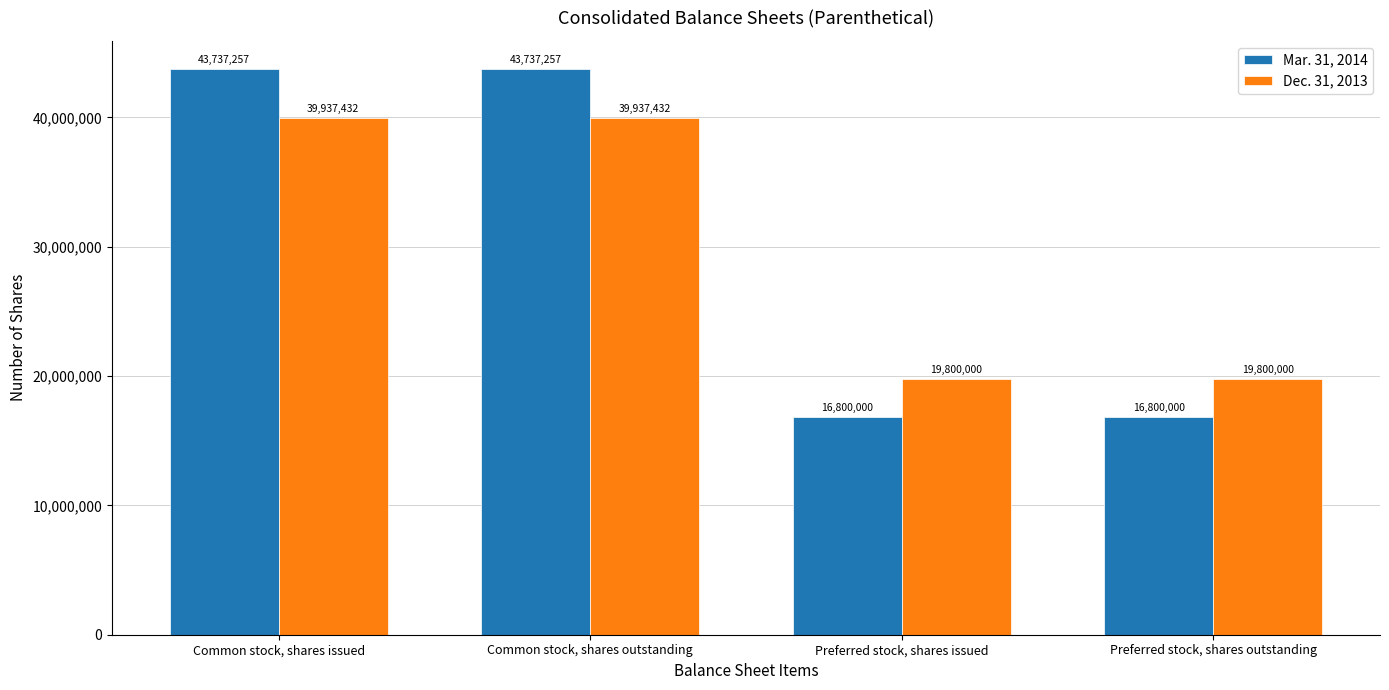

Reading left to right, extract all data points from this chart.

Mar. 31, 2014: Common stock, shares issued=43737257	Common stock, shares outstanding=43737257	Preferred stock, shares issued=16800000	Preferred stock, shares outstanding=16800000
Dec. 31, 2013: Common stock, shares issued=39937432	Common stock, shares outstanding=39937432	Preferred stock, shares issued=19800000	Preferred stock, shares outstanding=19800000